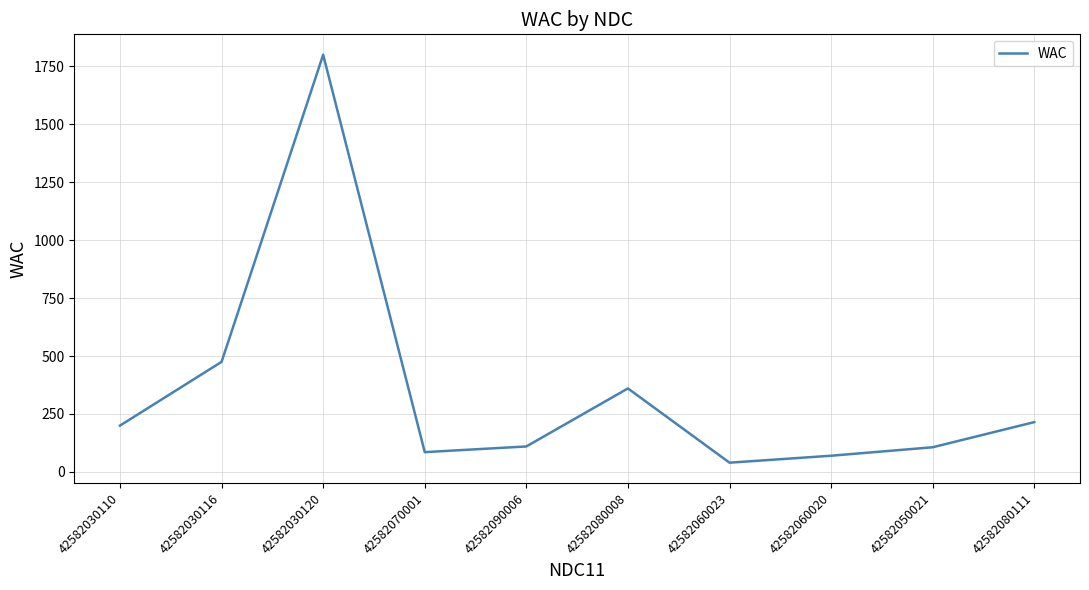

At which category does the chart reach its peak across all series?

42582030120